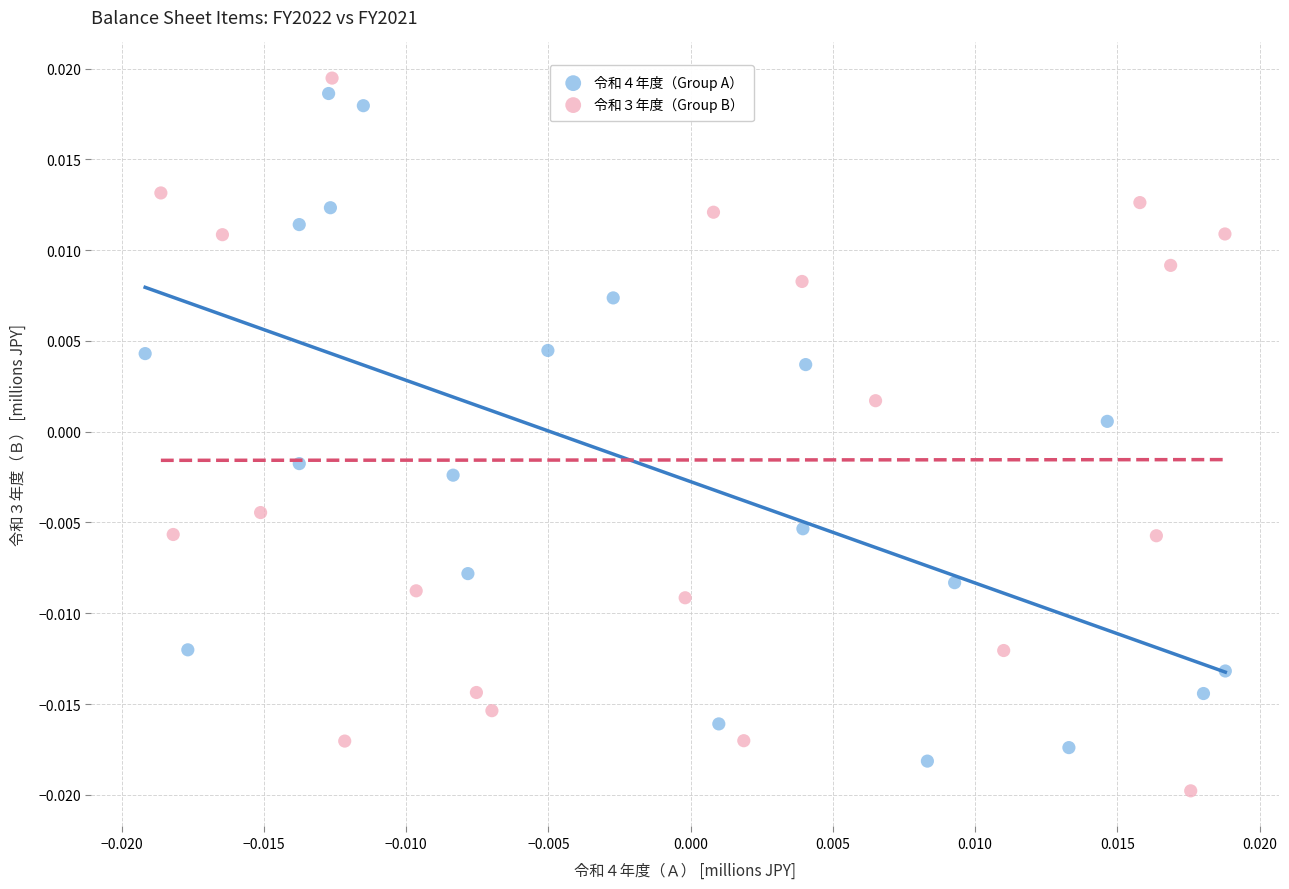

Which series contains the highest Y value?

令和３年度（Group B）